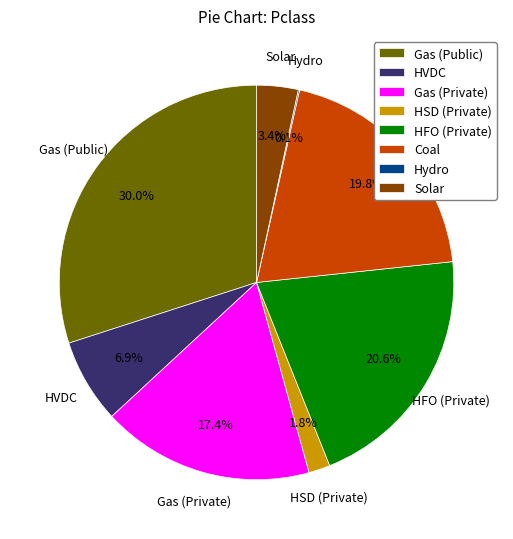

Combined, do HSD (Private) and Solar account for over 50%?

No